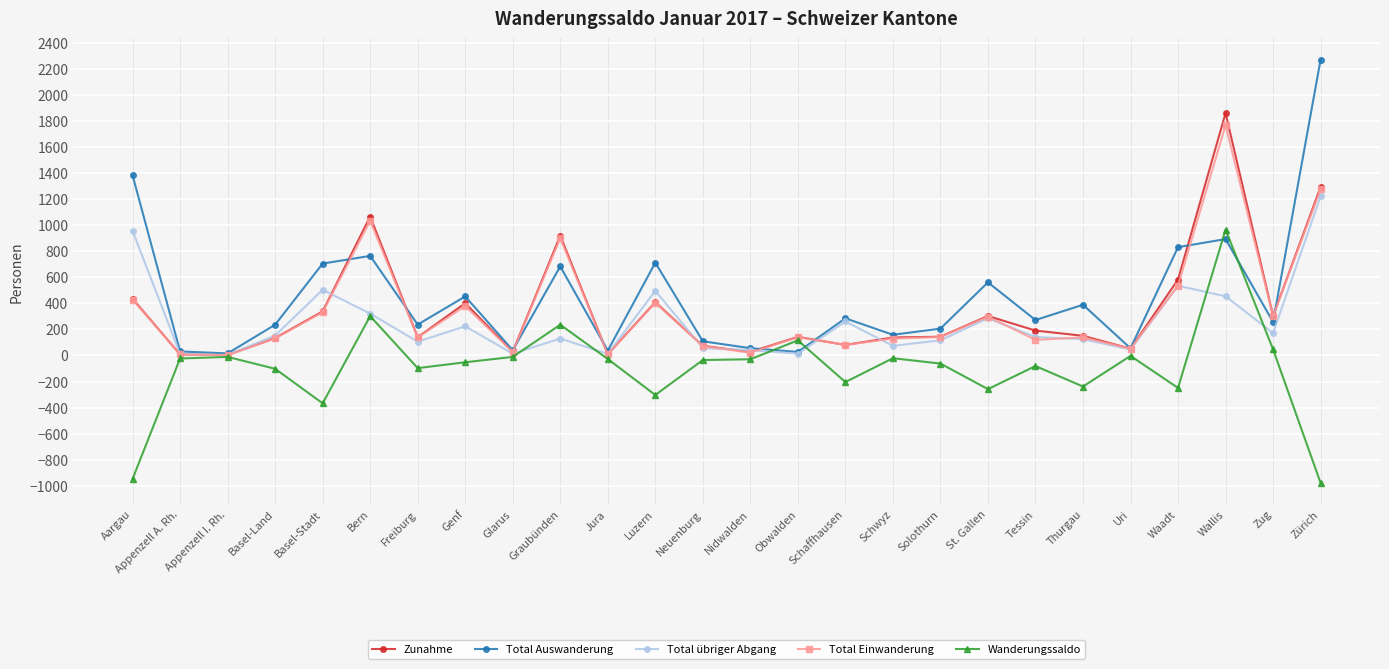

What is the spread (max minus min) of values at St. Gallen?

819